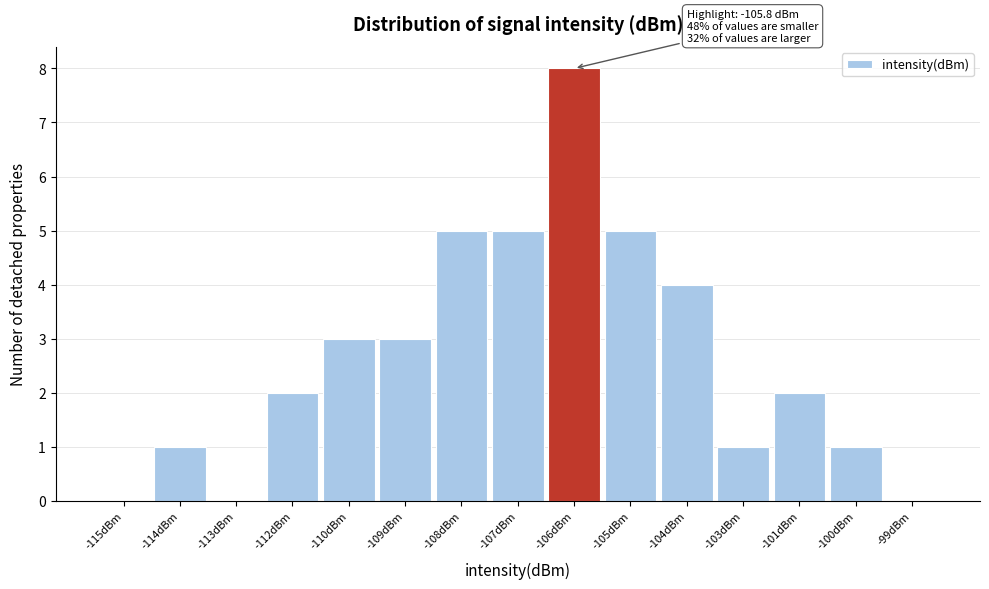

Reading left to right, transcribe all the data shown in this chart.

-115dBm=0	-114dBm=1	-113dBm=0	-112dBm=2	-110dBm=3	-109dBm=3	-108dBm=5	-107dBm=5	-106dBm=8	-105dBm=5	-104dBm=4	-103dBm=1	-101dBm=2	-100dBm=1	-99dBm=0